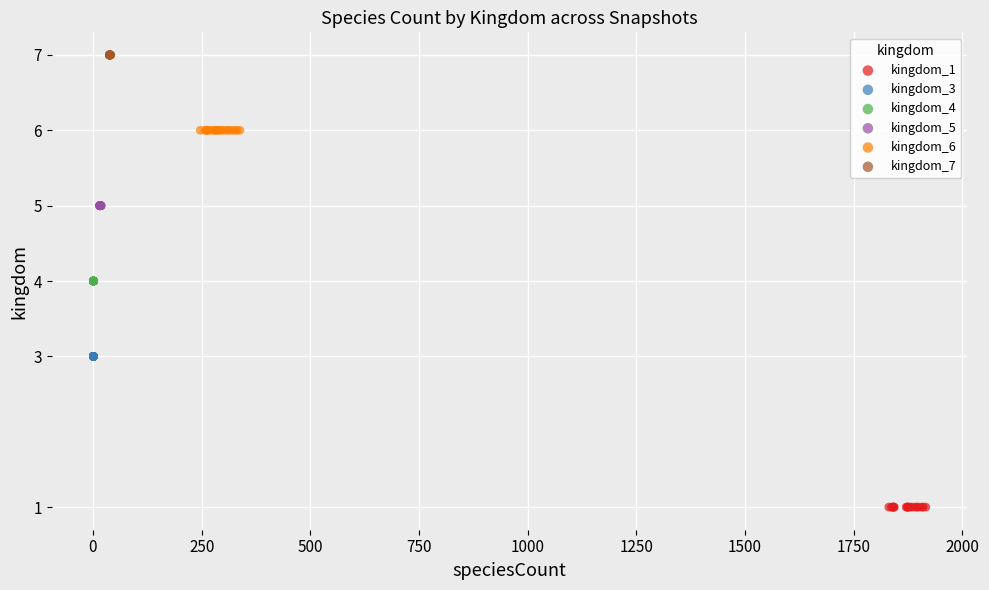

Which series reaches the maximum Y coordinate?

kingdom_7